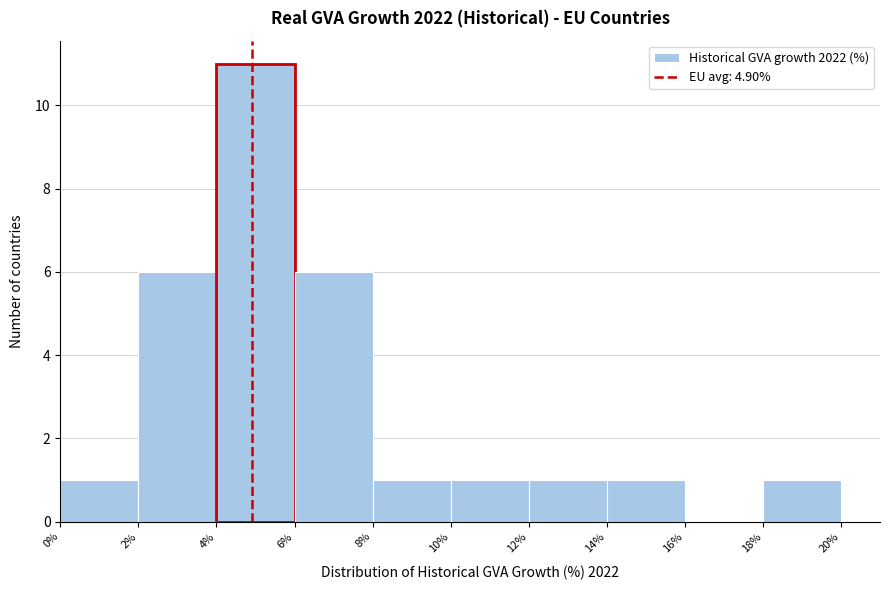

Over which range of the x-axis is the bar tallest?

4% to 6%